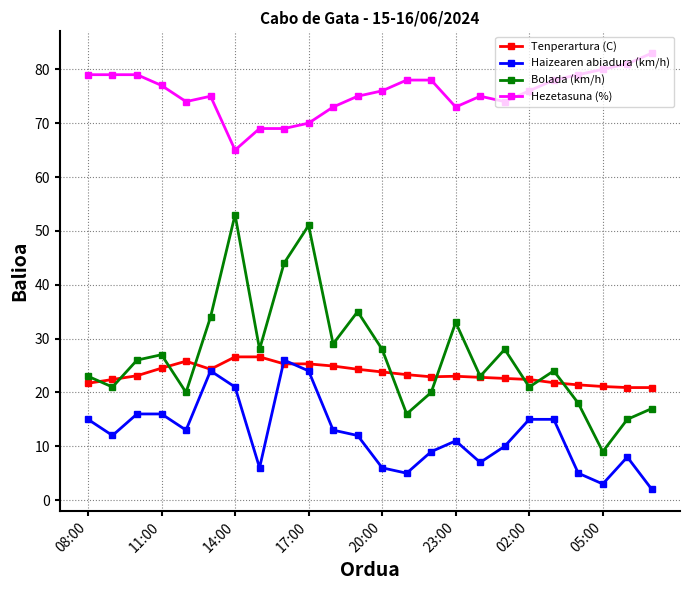

How many data points does each series have?

24